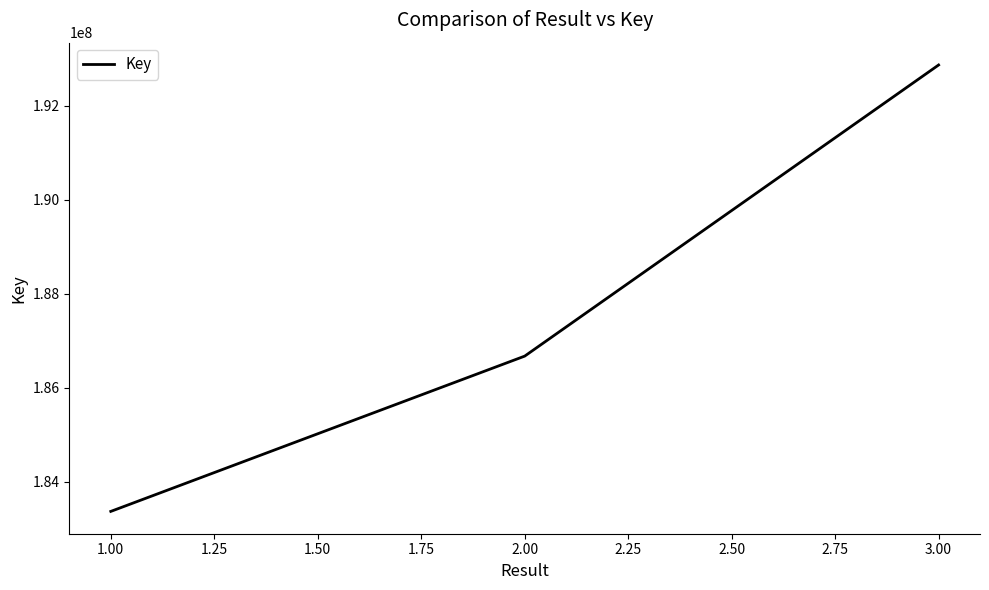

Approximately how many times larger is the value at 2.00 compared to 3.00?

1.0